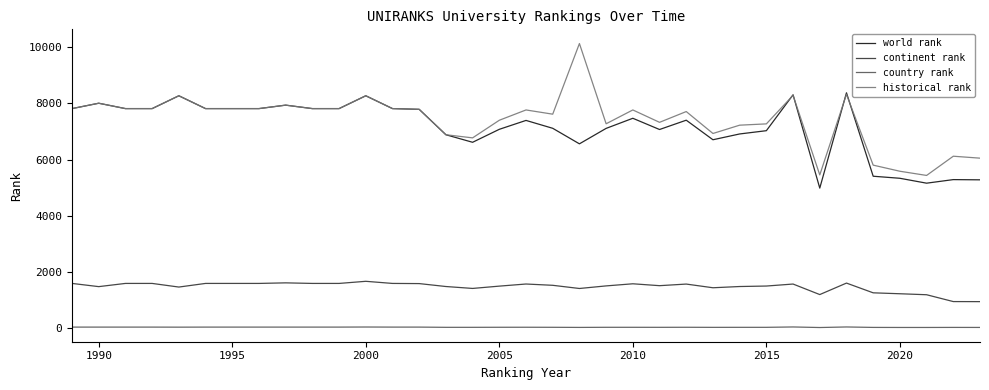

What is the difference between the maximum and minimum values in the world rank series?

3386